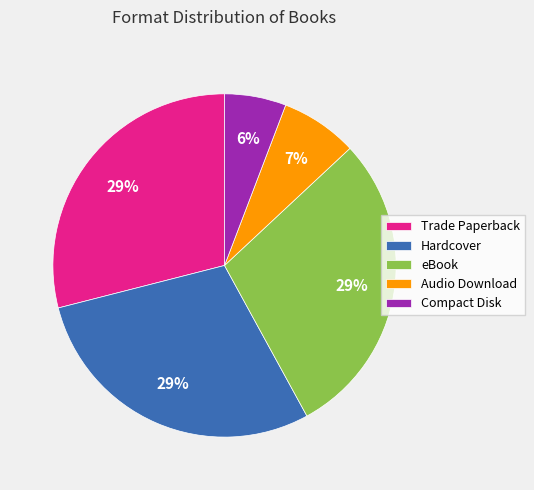

Combined, do eBook and Trade Paperback account for over 50%?

Yes